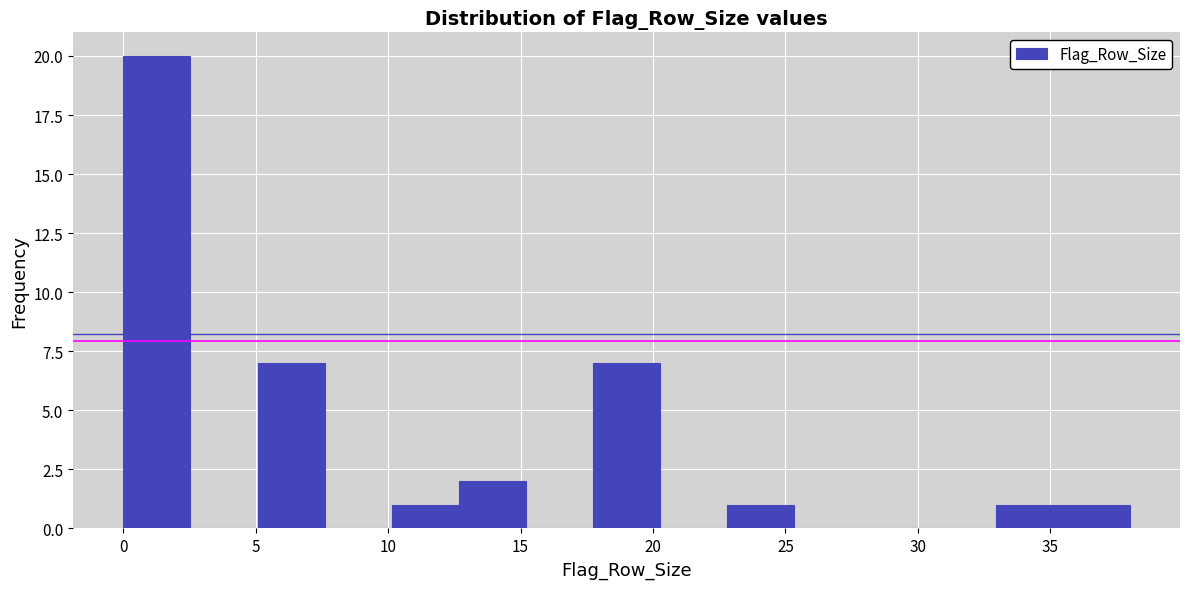

How tall is the bar that spans 0.0 to 2.5 on the x-axis? Neither the bar edges nor the heights are printed on the chart, so give them approximately, as read against the axes.

20